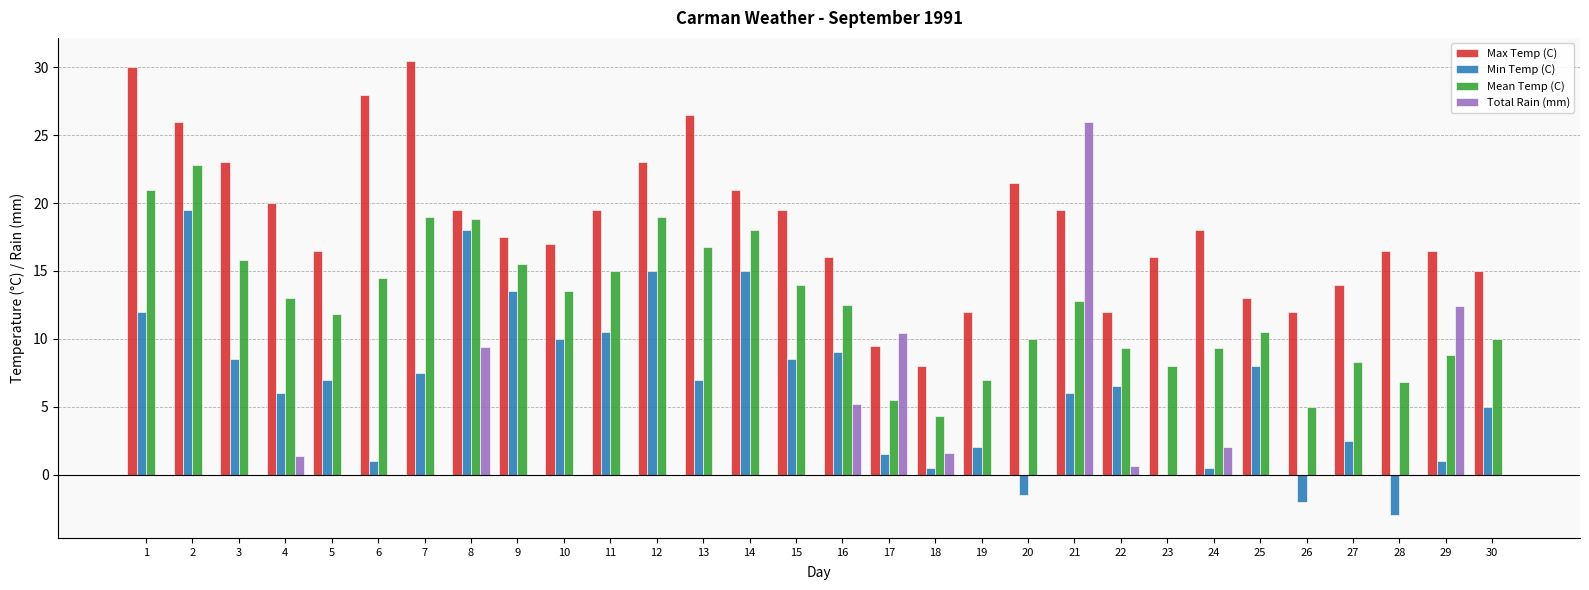

What is the maximum value shown in the chart?

30.5